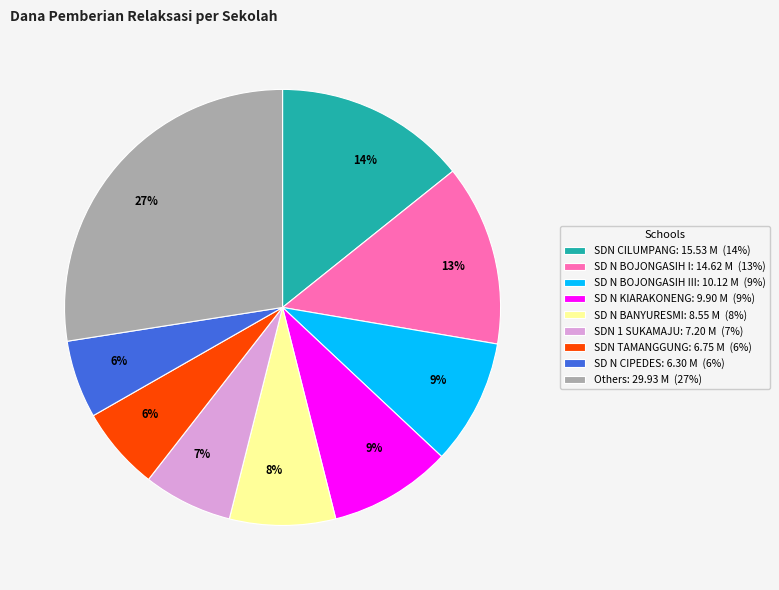

Does any single category account for the majority?

No